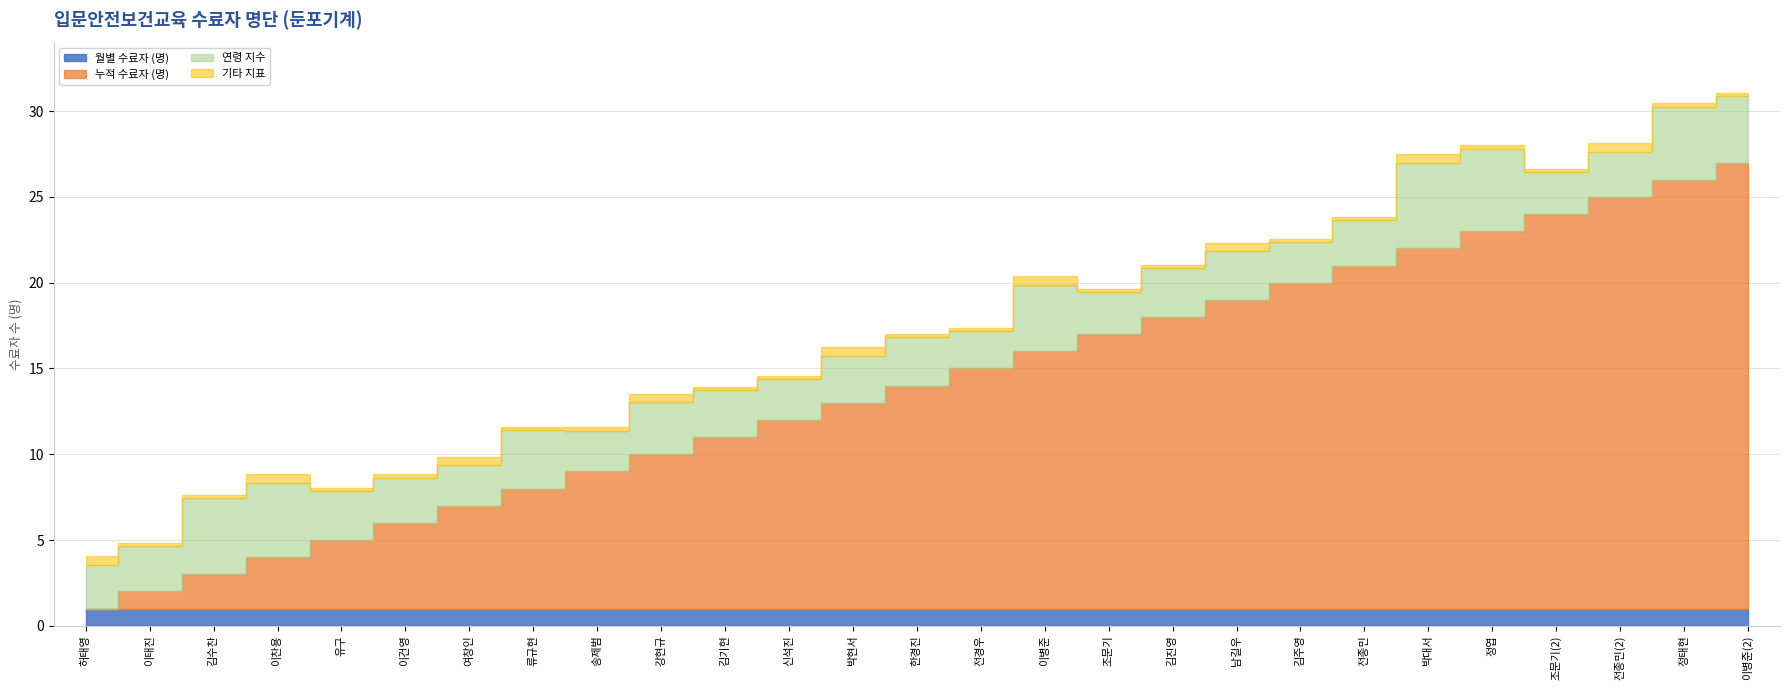

What is the smallest value displayed?

1